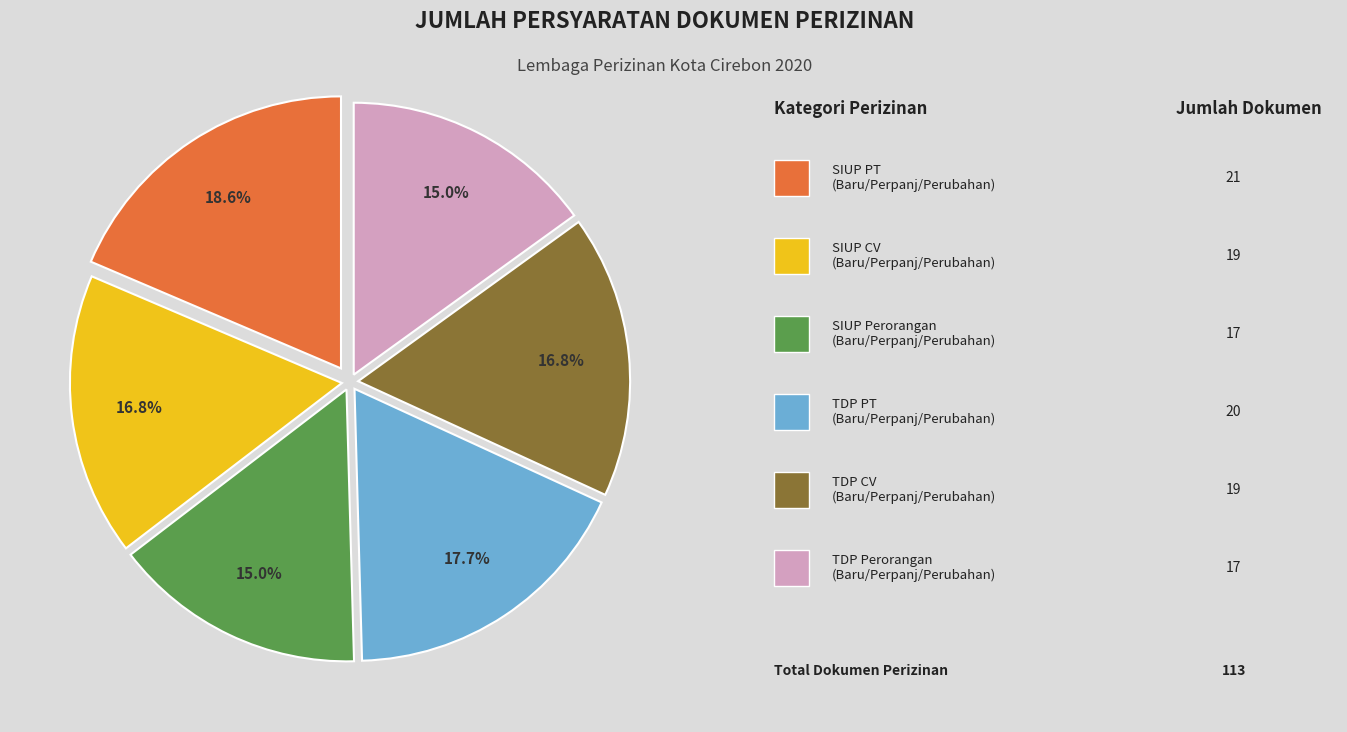

Is there a majority slice in this chart?

No